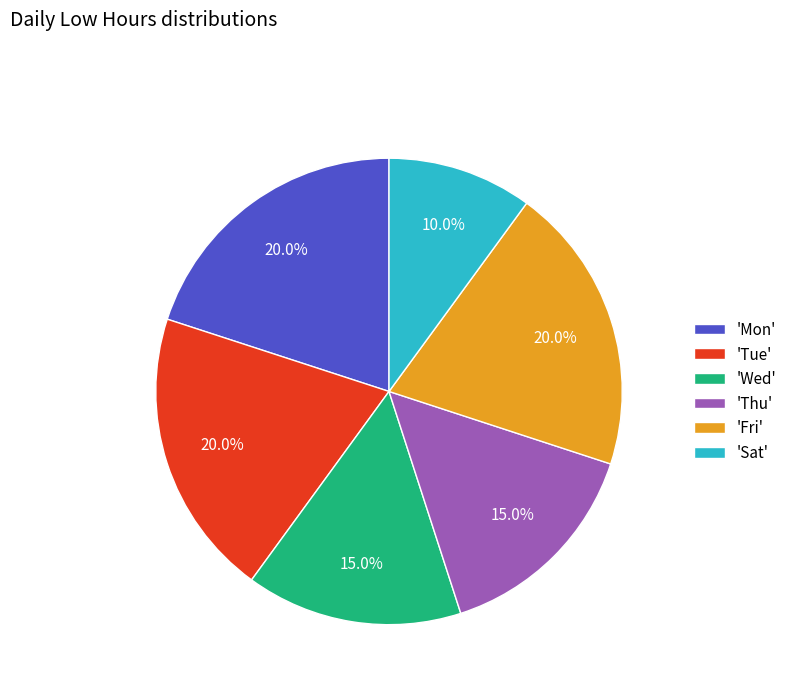

Combined, do 'Wed' and 'Mon' account for over 50%?

No